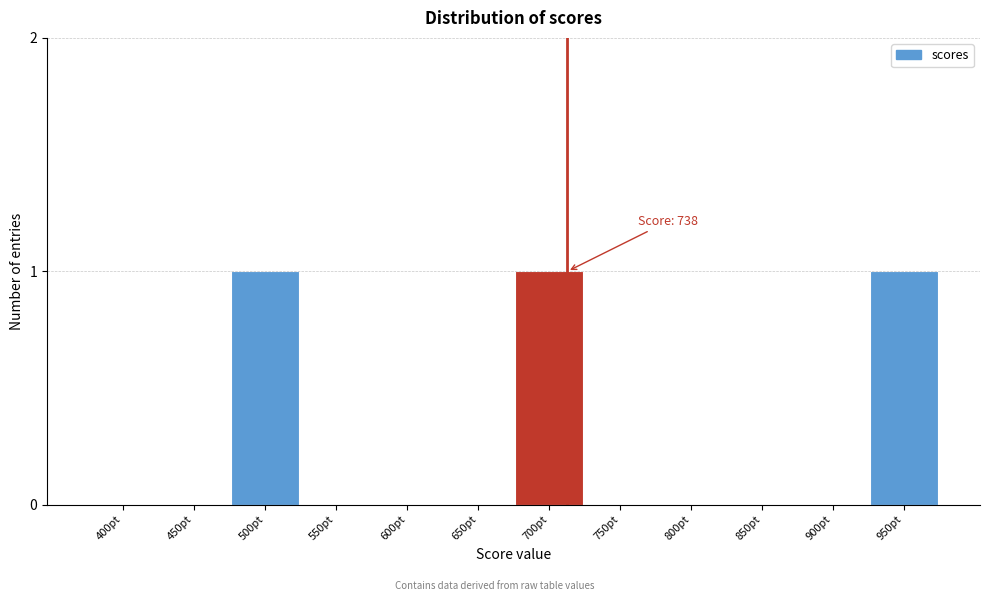

Reading right to left, transcribe all the data shown in this chart.

950pt=1	900pt=0	850pt=0	800pt=0	750pt=0	700pt=1	650pt=0	600pt=0	550pt=0	500pt=1	450pt=0	400pt=0